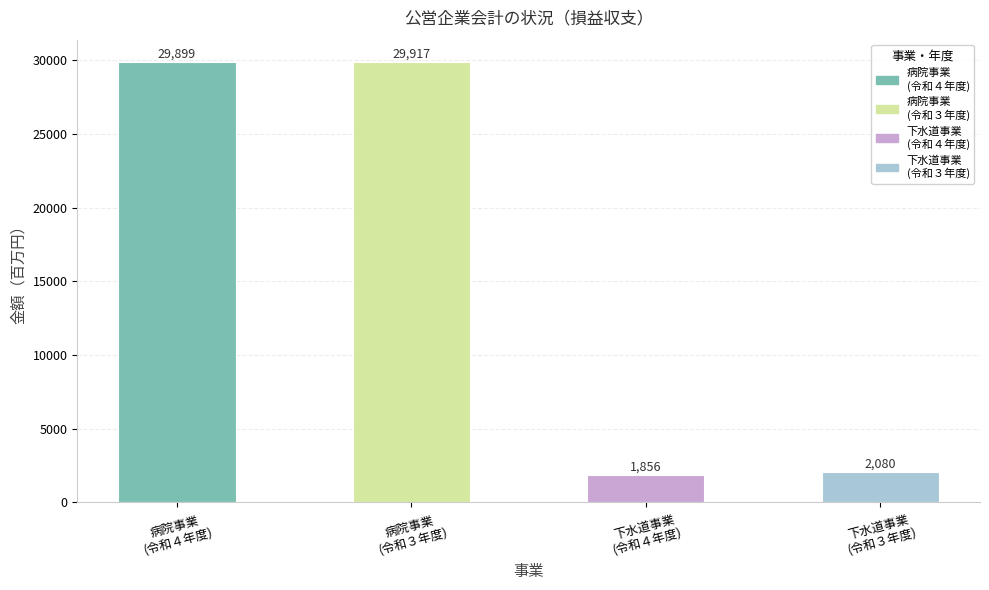

What is the difference between the second highest and second lowest values?

27819